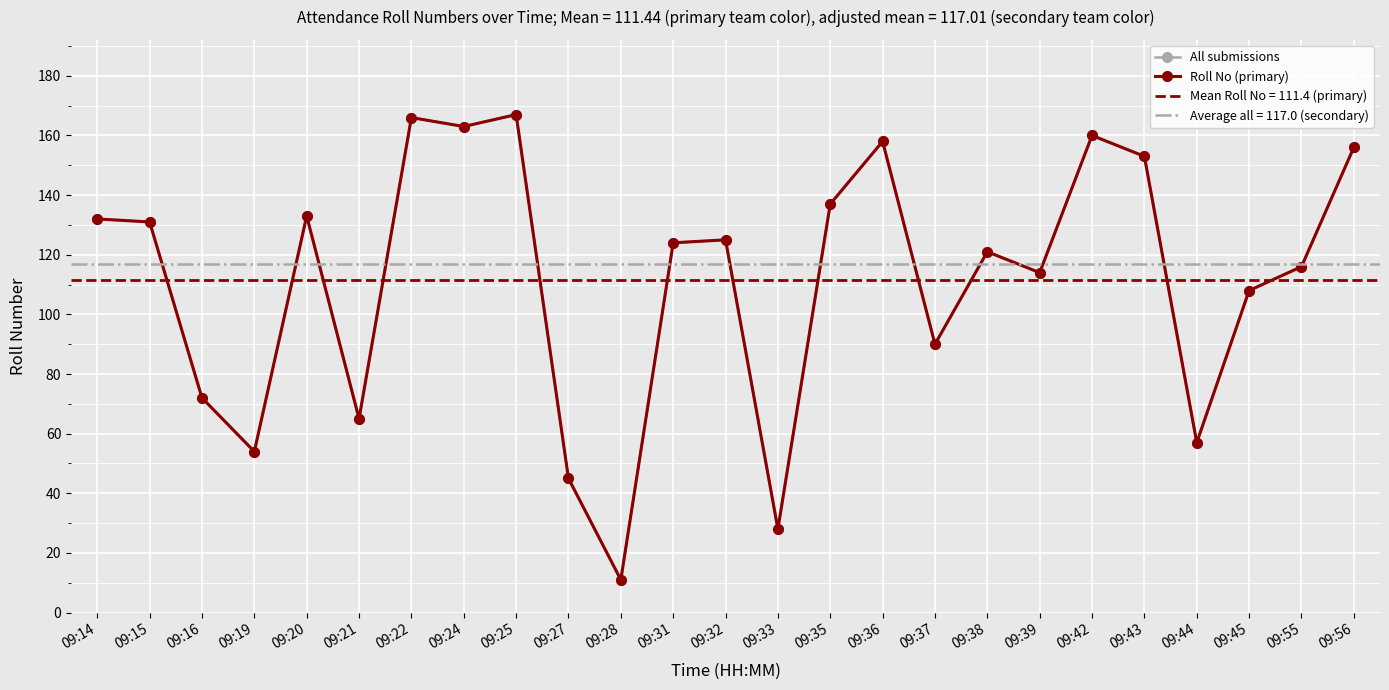

Where is the first local maximum for All submissions?

09:20